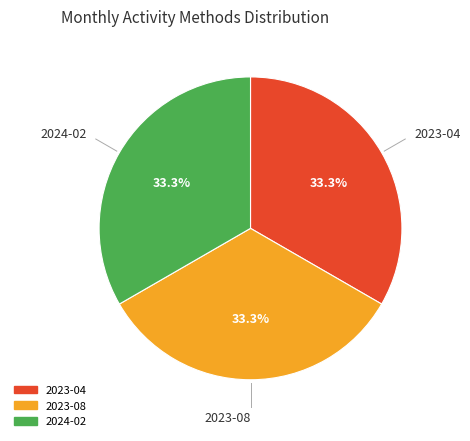

Is there a majority slice in this chart?

No